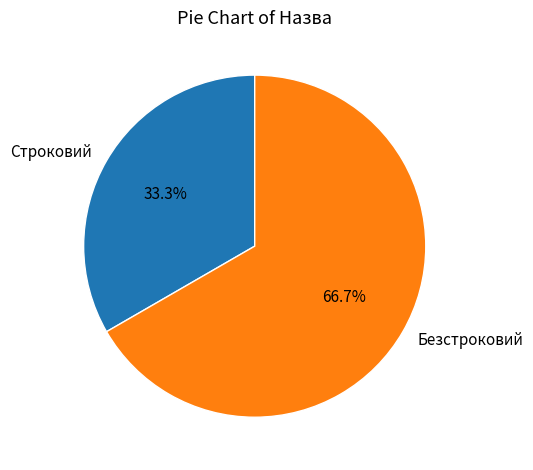

Is there any slice that represents more than half of the pie?

Yes